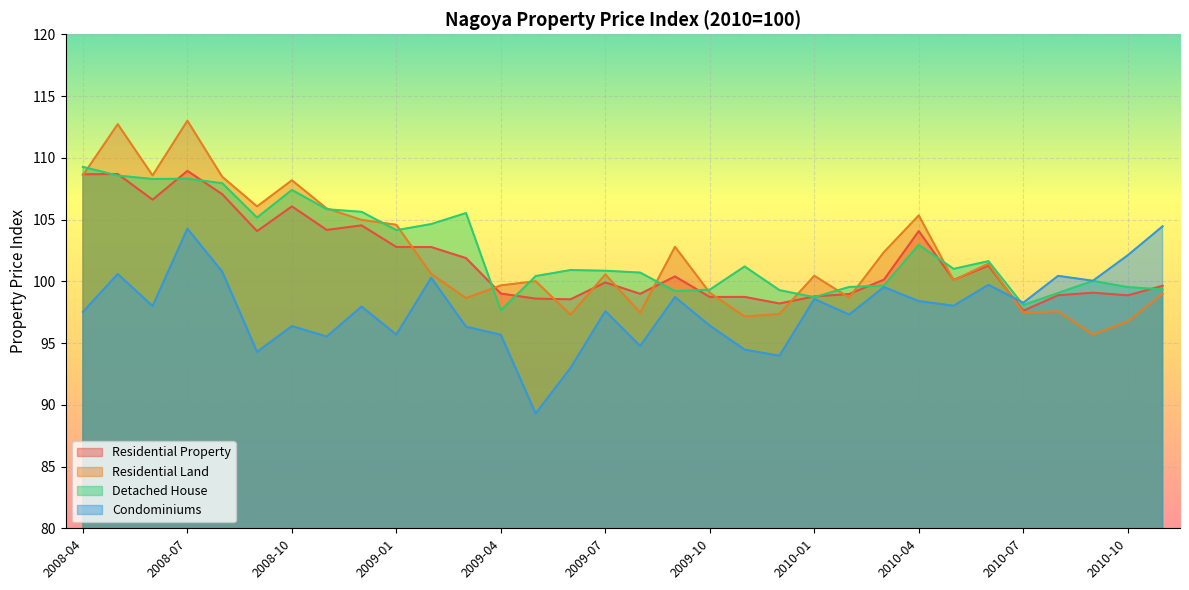

What are all the series names shown in the legend?

Residential Property, Residential Land, Detached House, Condominiums